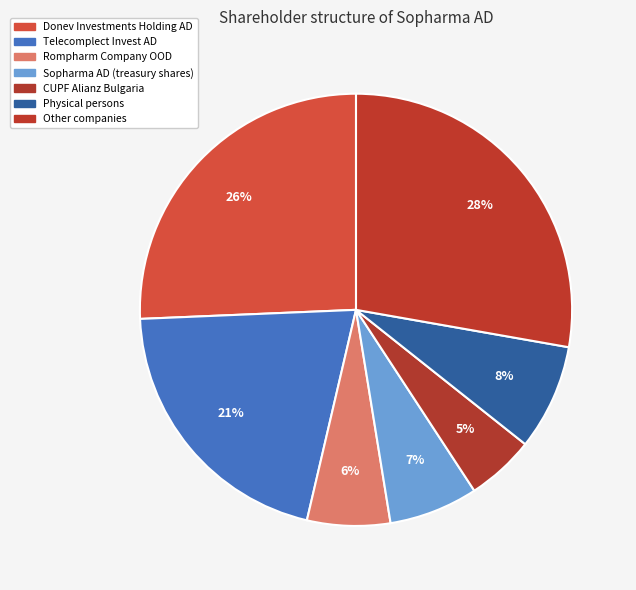

Combined, what portion of the pie is Other companies and Telecomplect Invest AD?

48.5%